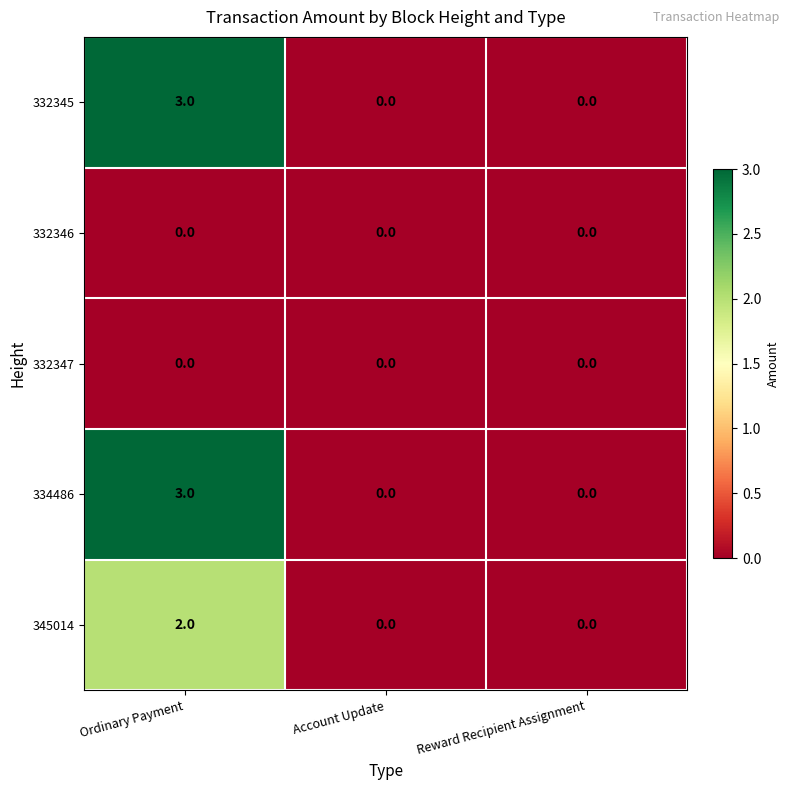

What is the spread (max minus min) of values at Ordinary Payment?

3